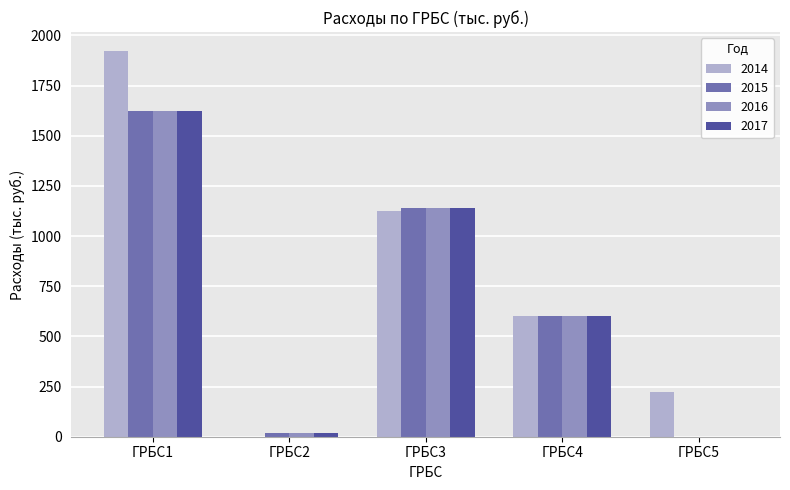

Which category has the highest value in the 2016 series?

ГРБС1